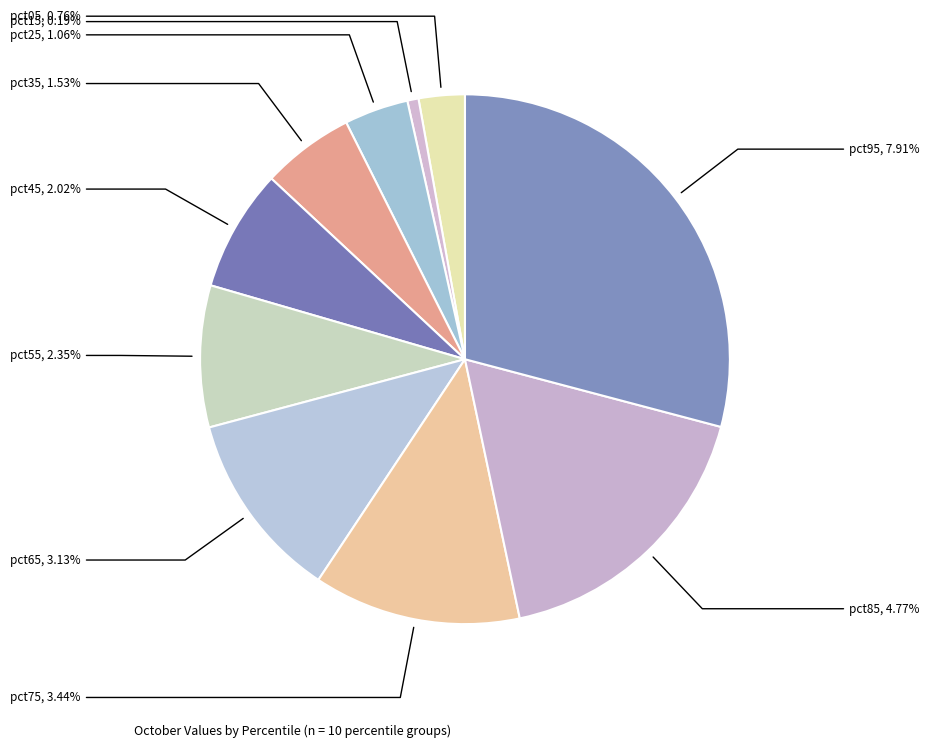

What portion of the pie excludes pct85?

82.4%